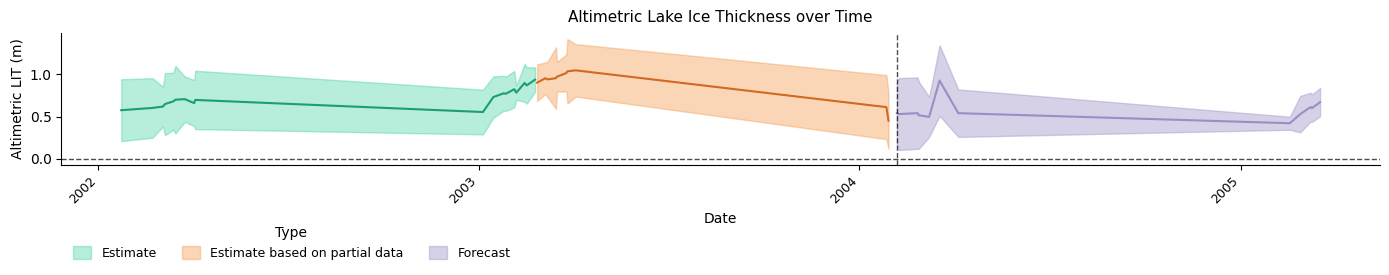

How many interior local peaks does the Altimetric_LIT_in_meters series have?

12